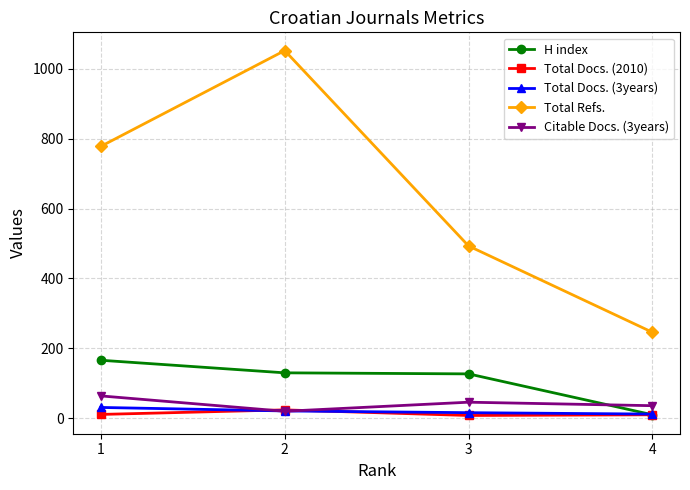

What is the smallest value displayed?

8